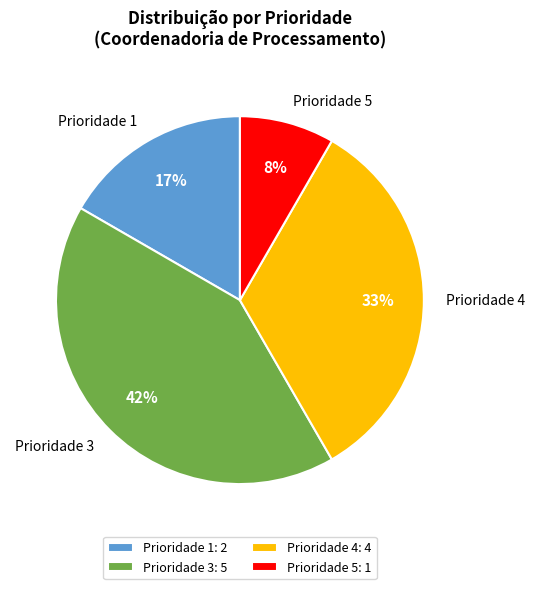

To the nearest percent, what percentage of the pie is Prioridade 3?

42%